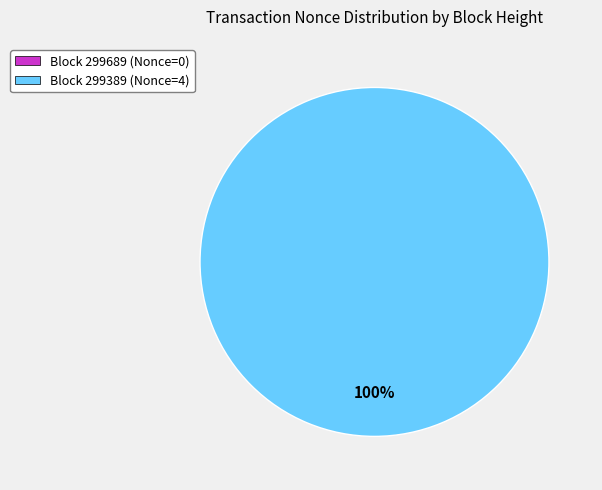

Rank the categories by value from highest to lowest.

299389, 299689